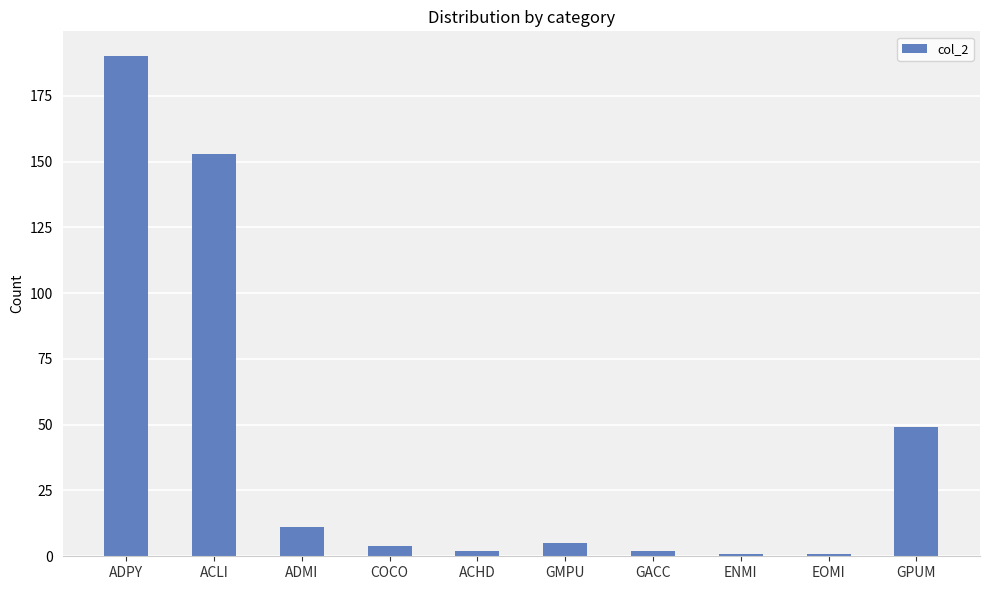

True or false: the data shows 190 at ADPY.

True